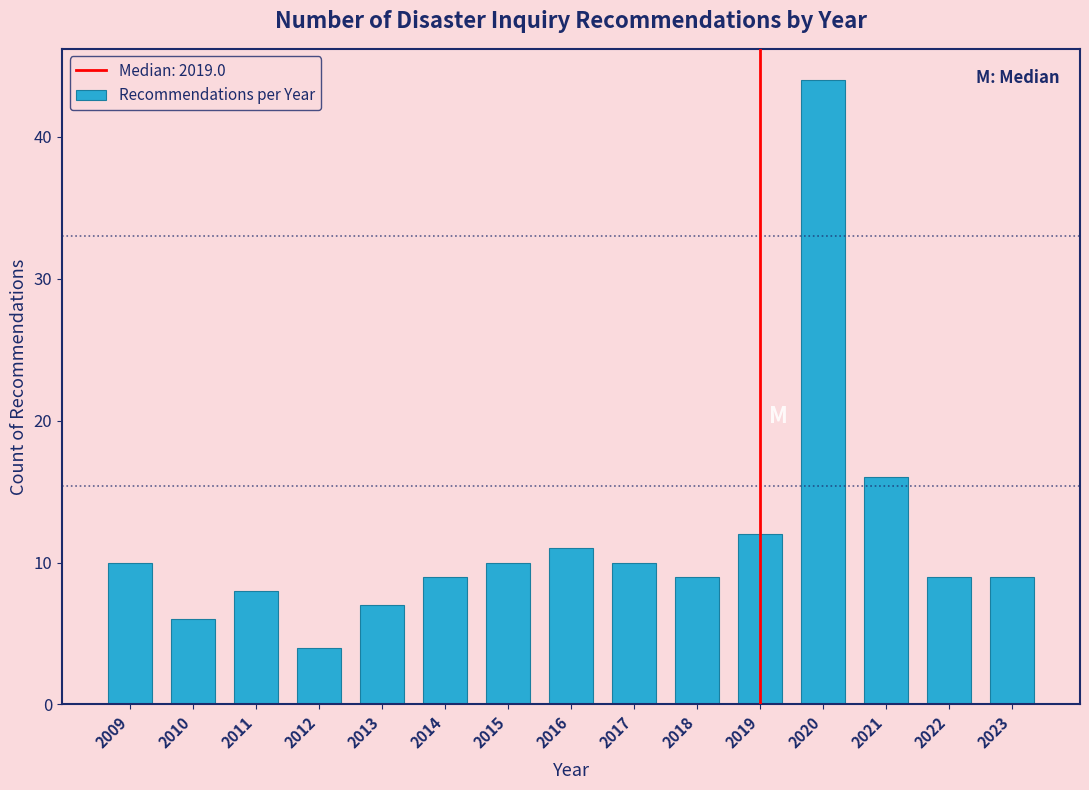

Reading left to right, extract all data points from this chart.

10	6	8	4	7	9	10	11	10	9	12	44	16	9	9